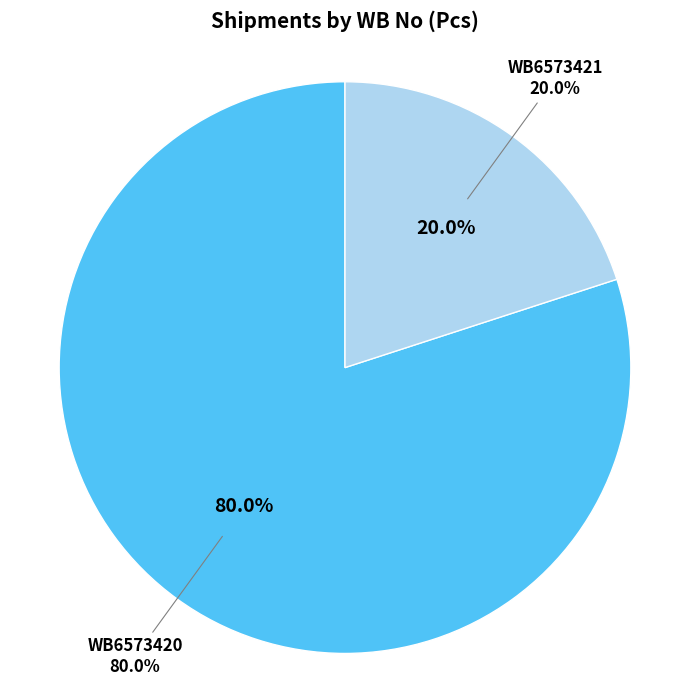

True or false: WB6573420 accounts for 80% of the total.

True